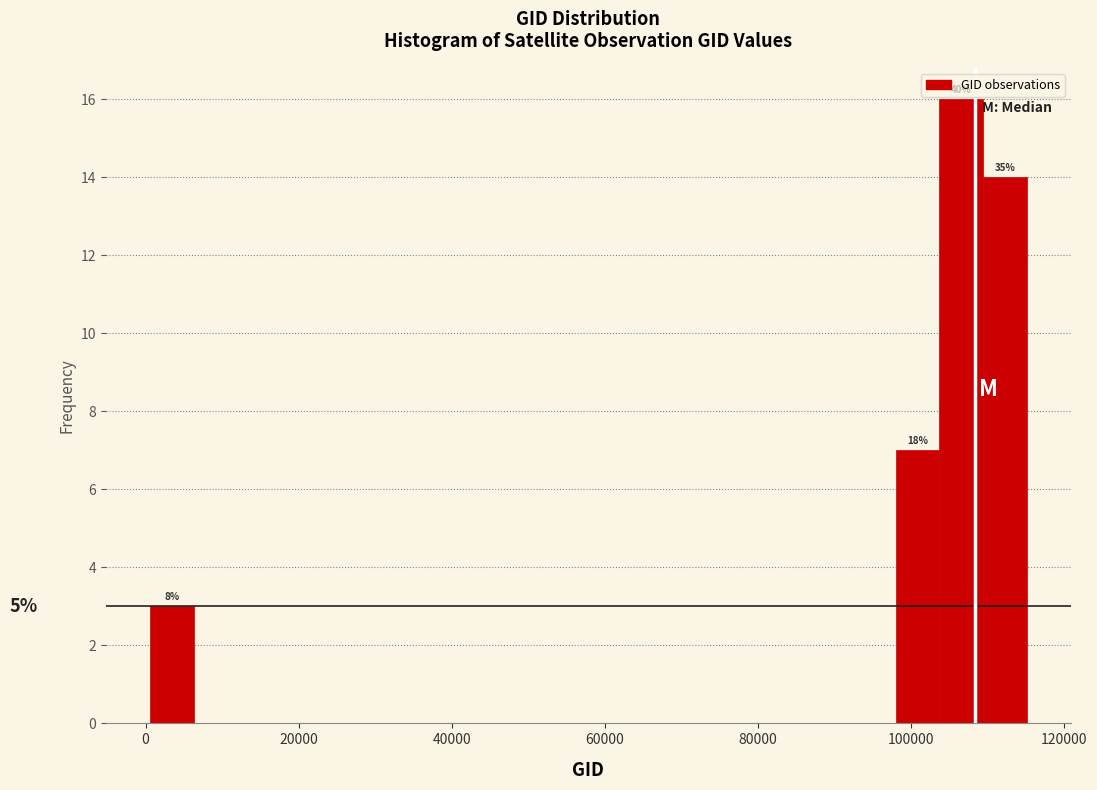

Read against the x-axis, roughly where is the centre of the tallest bar?

106000